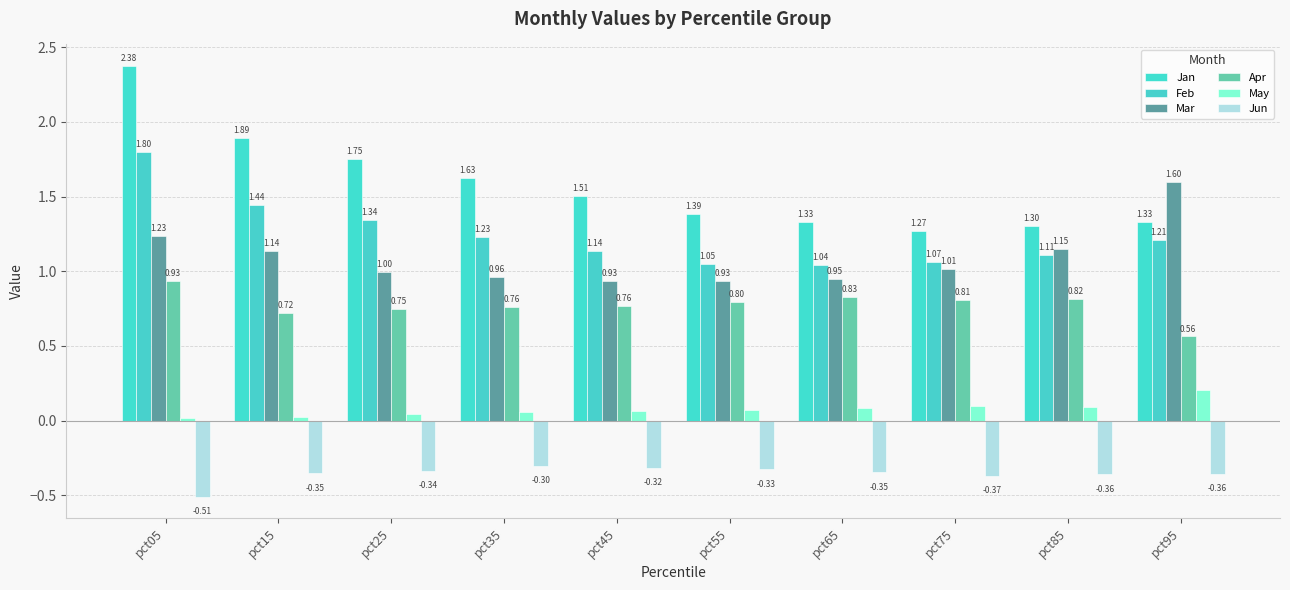

Reading right to left, extract all data points from this chart.

Jan: 1.3	1.3	1.3	1.3	1.4	1.5	1.6	1.8	1.9	2.4
Feb: 1.2	1.1	1.1	1.0	1.0	1.1	1.2	1.3	1.4	1.8
Mar: 1.6	1.1	1.0	0.9	0.9	0.9	1.0	1.0	1.1	1.2
Apr: 0.6	0.8	0.8	0.8	0.8	0.8	0.8	0.7	0.7	0.9
May: 0.2	0.1	0.1	0.1	0.1	0.1	0.1	0.0	0.0	0.0
Jun: -0.4	-0.4	-0.4	-0.3	-0.3	-0.3	-0.3	-0.3	-0.4	-0.5